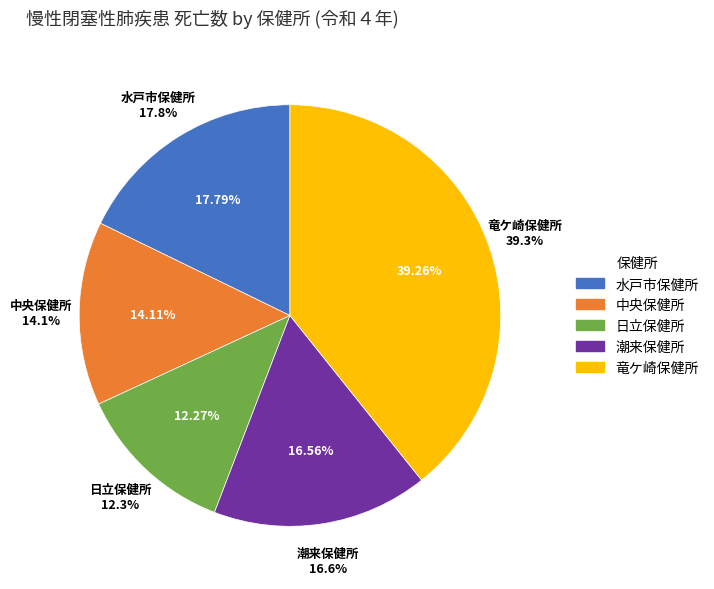

Count the number of slices in the pie.

5